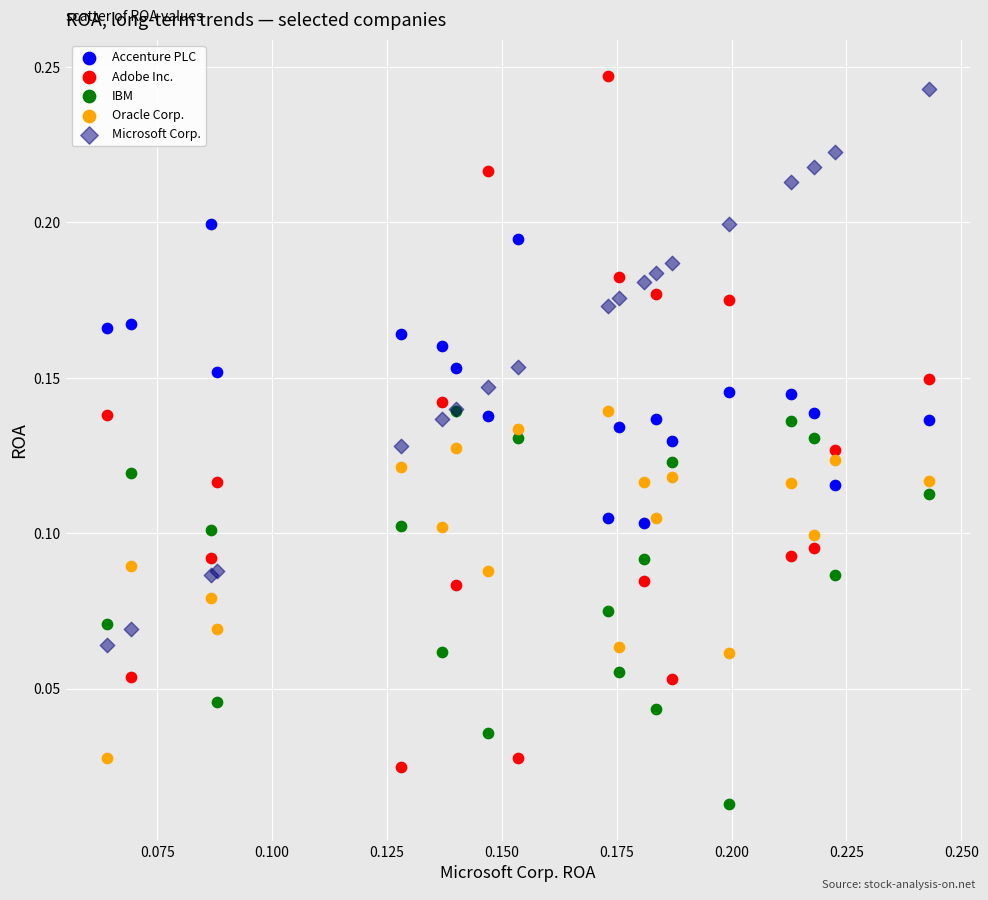

What are all the series names shown in the legend?

Accenture PLC, Adobe Inc., IBM, Oracle Corp., Microsoft Corp.